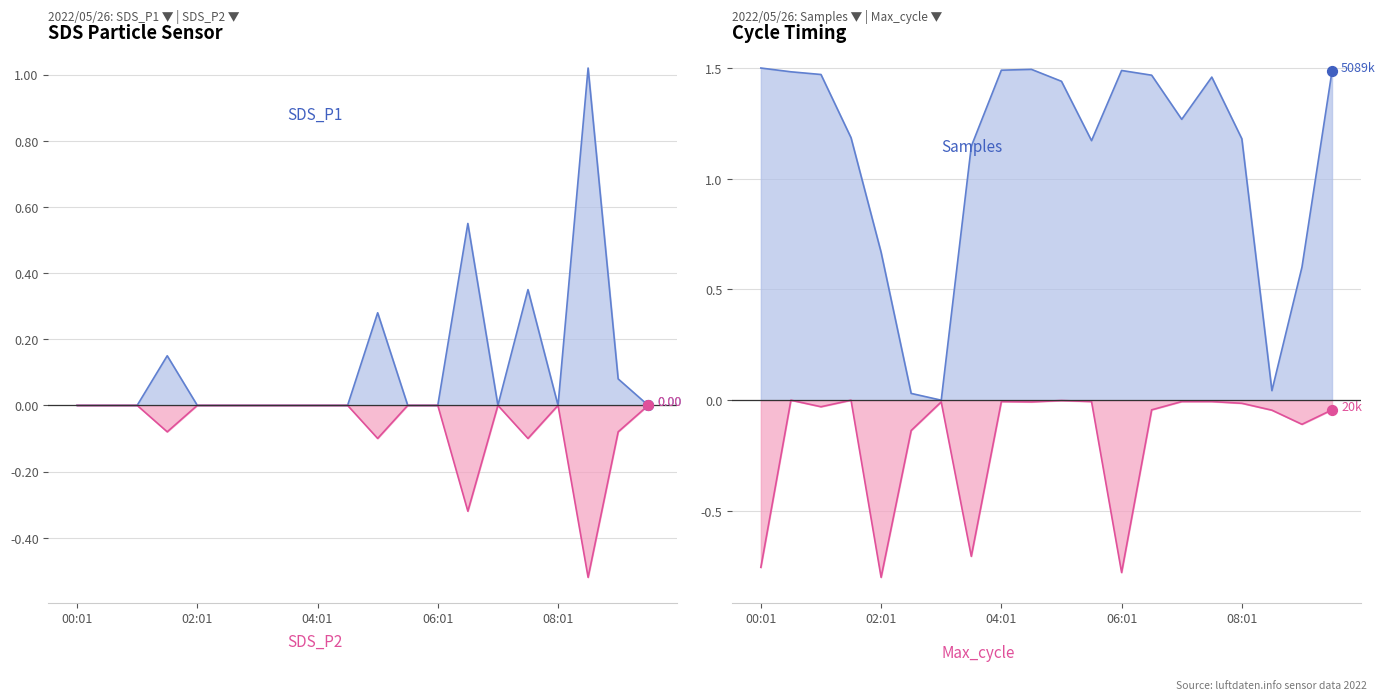

Which series reaches the minimum Y coordinate?

SDS_P2